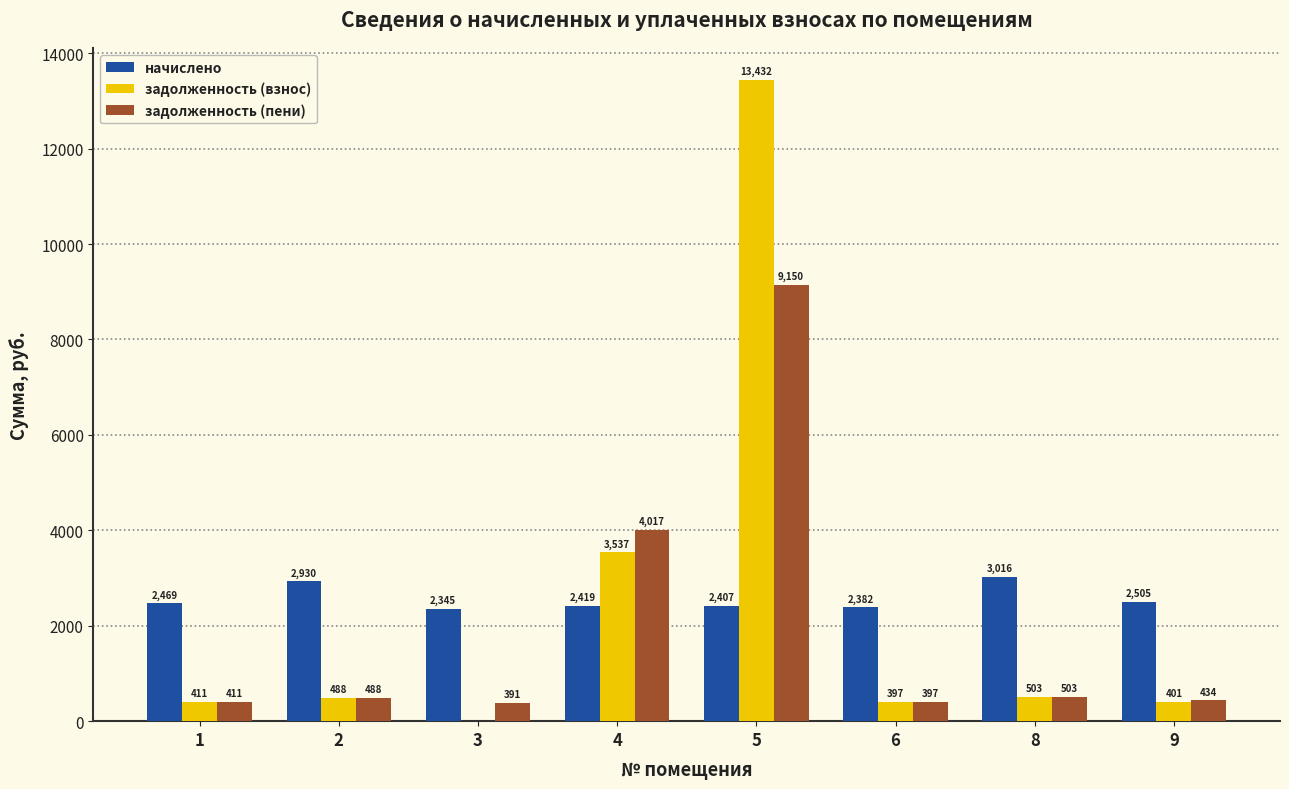

At which category is the sum across all series the highest?

5